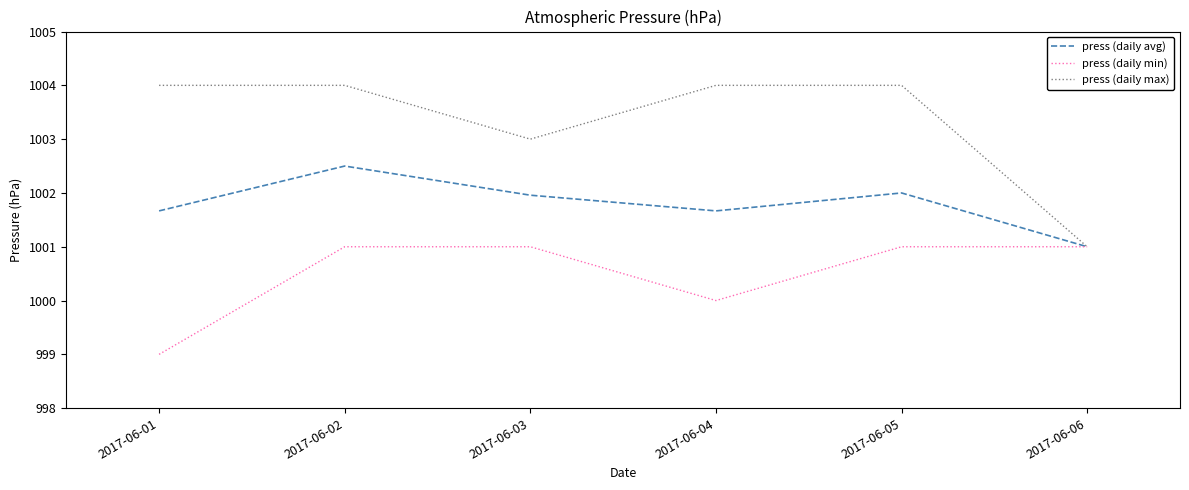

Reading left to right, transcribe all the data shown in this chart.

press (daily avg): 1001.7	1002.5	1002.0	1001.7	1002.0	1001.0
press (daily min): 999.0	1001.0	1001.0	1000.0	1001.0	1001.0
press (daily max): 1004.0	1004.0	1003.0	1004.0	1004.0	1001.0